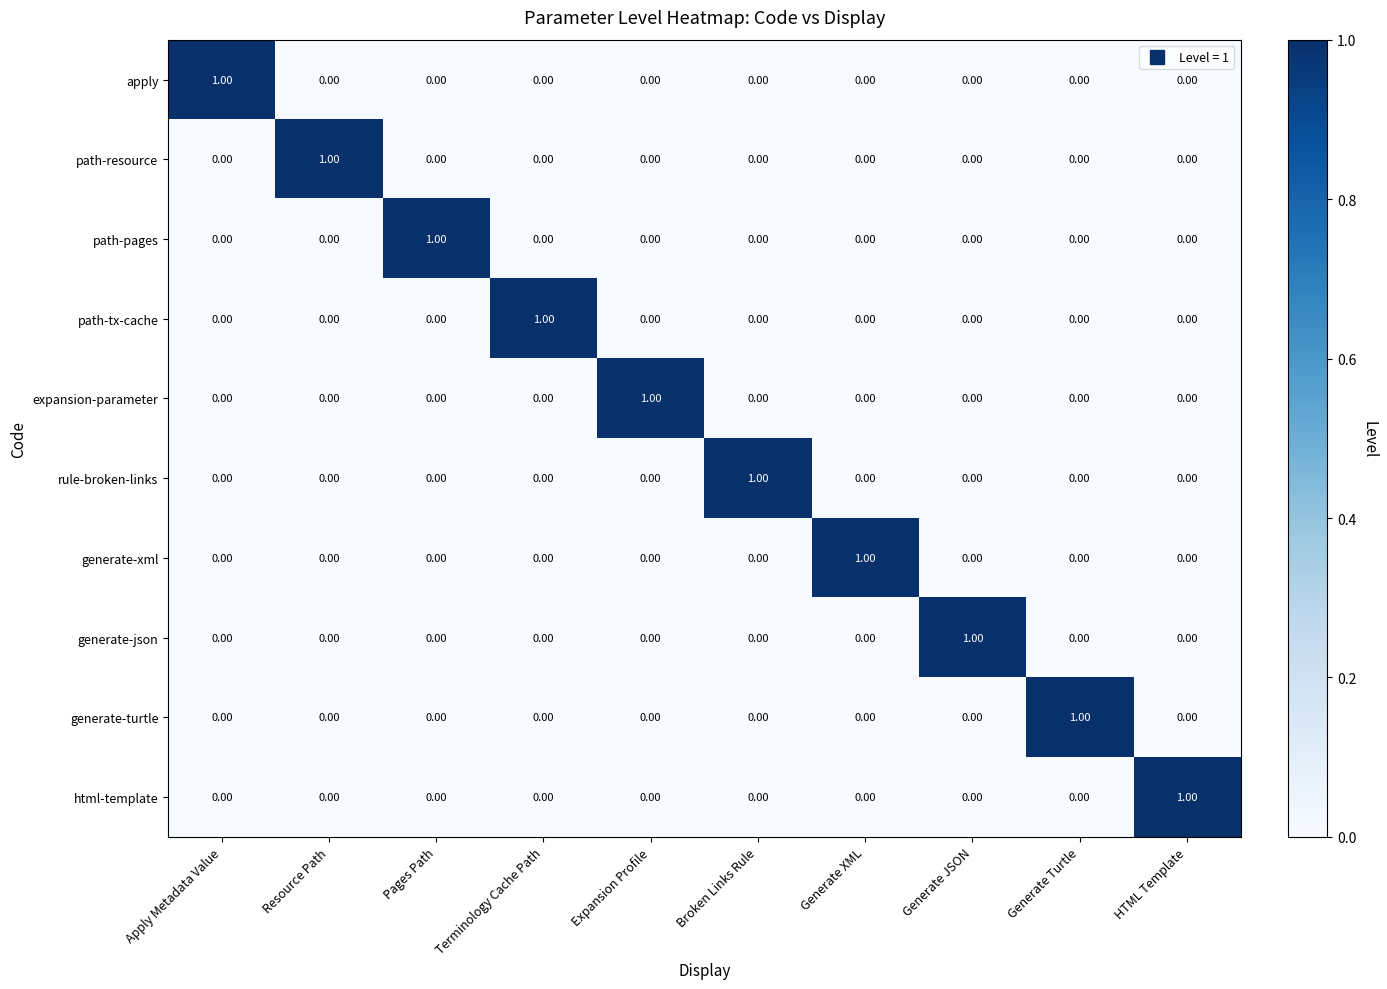

At how many categories does at least one series exceed 0?

10